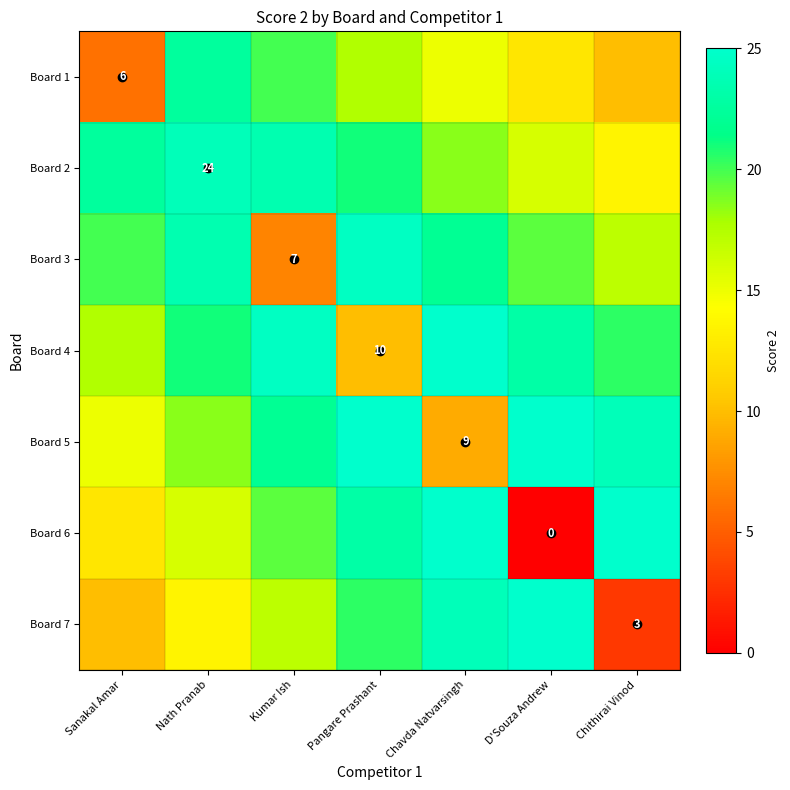

At which category does the chart reach its minimum across all series?

D'Souza Andrew